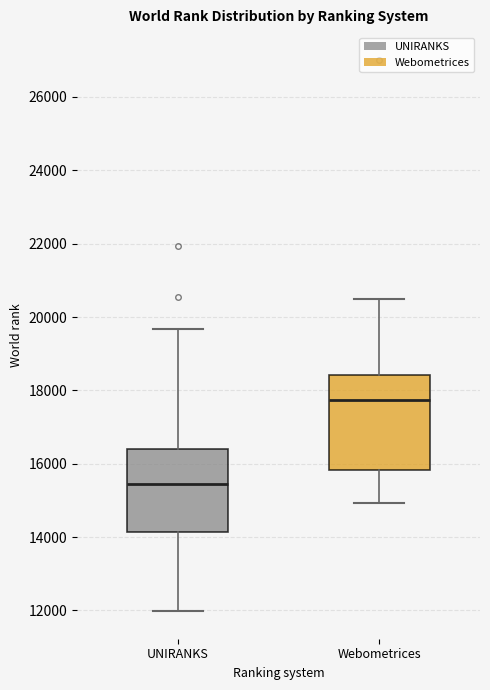

Which box has the lowest median line?

UNIRANKS